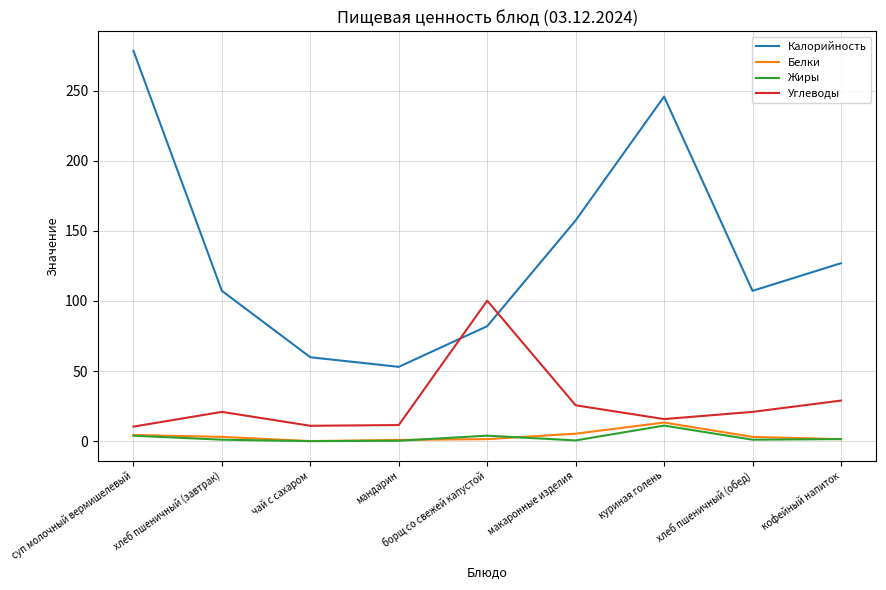

Where does the Белки series first go above 3?

суп молочный вермишелевый